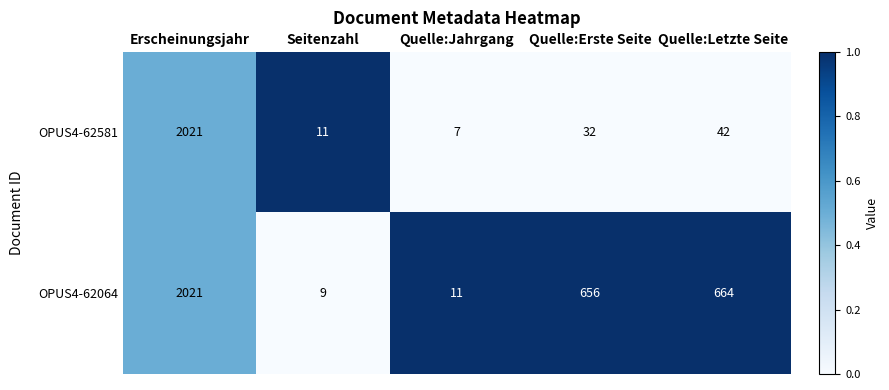

What is the spread (max minus min) of values at Quelle:Letzte Seite?

622